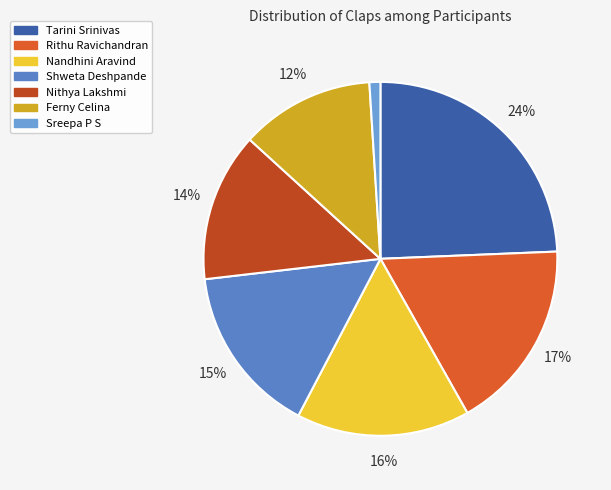

To the nearest percent, what is the combined percentage of Shweta Deshpande and Nandhini Aravind?

31%